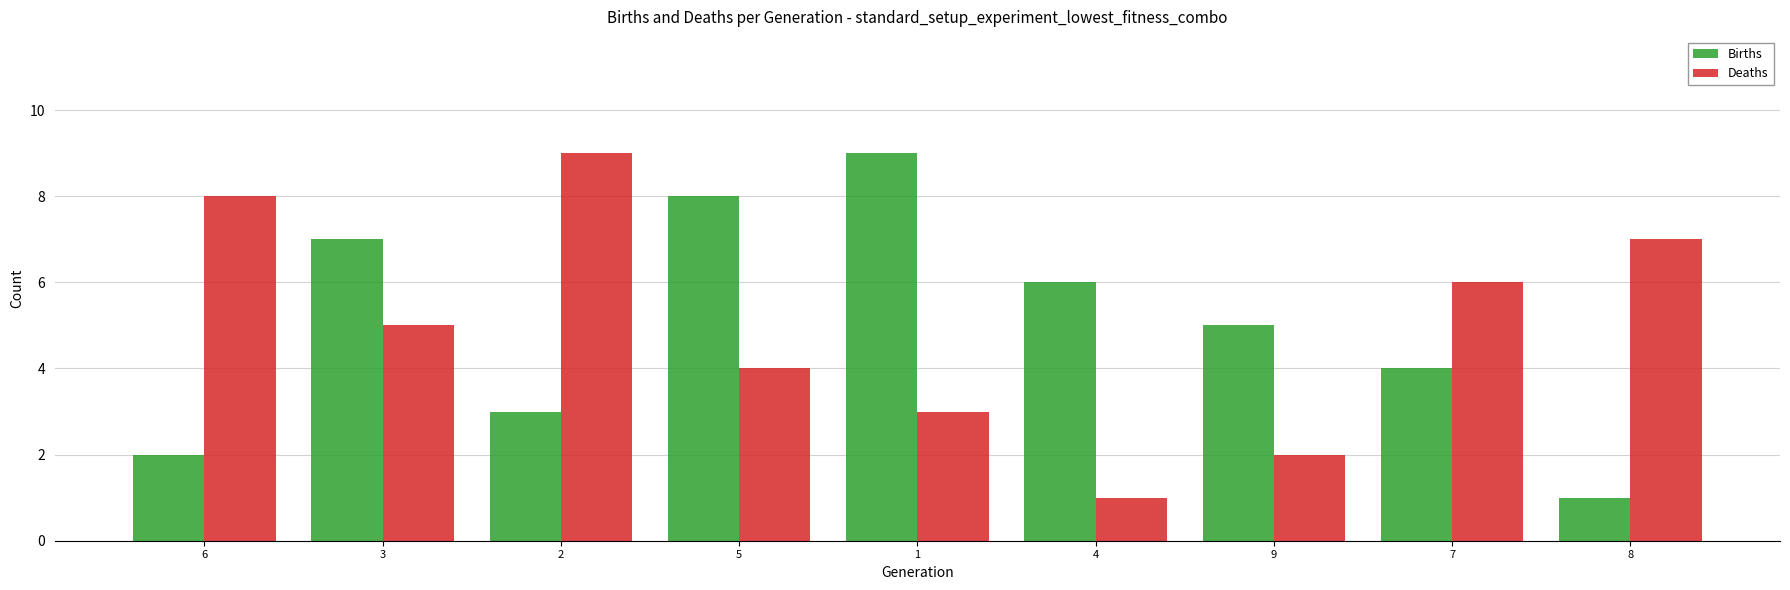

What is the difference between the maximum and minimum values in the Births series?

8